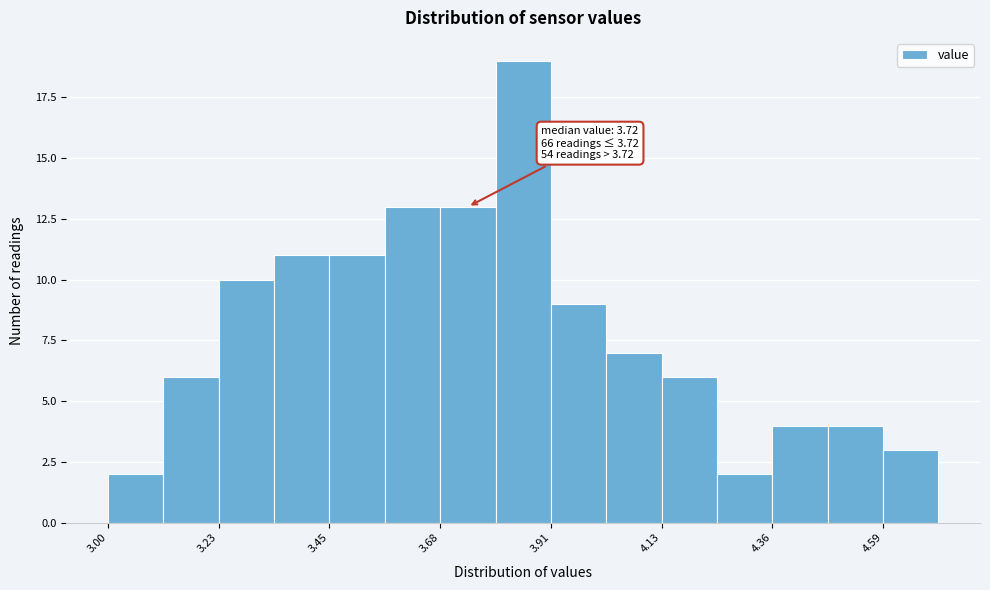

Around what value on the x-axis is the tallest bar? Give the approximate position of its centre, as read against the axis.

3.85